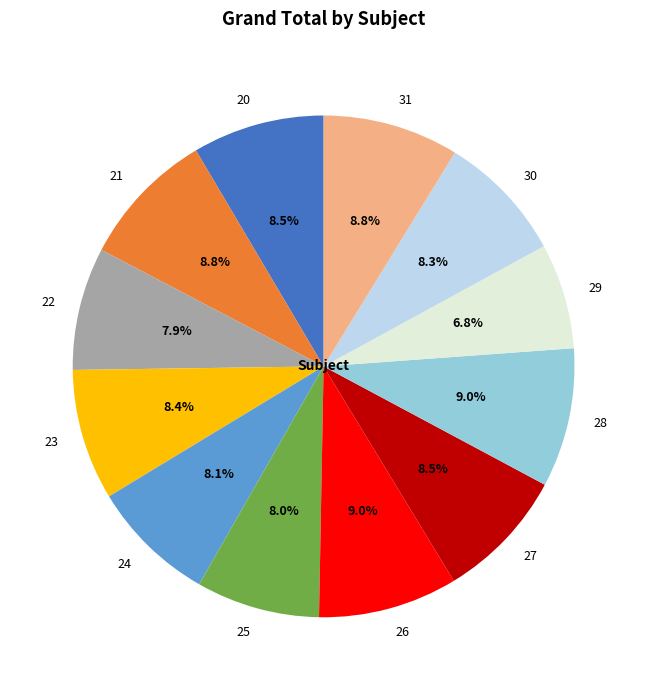

Does 28 represent more than half of the total?

No